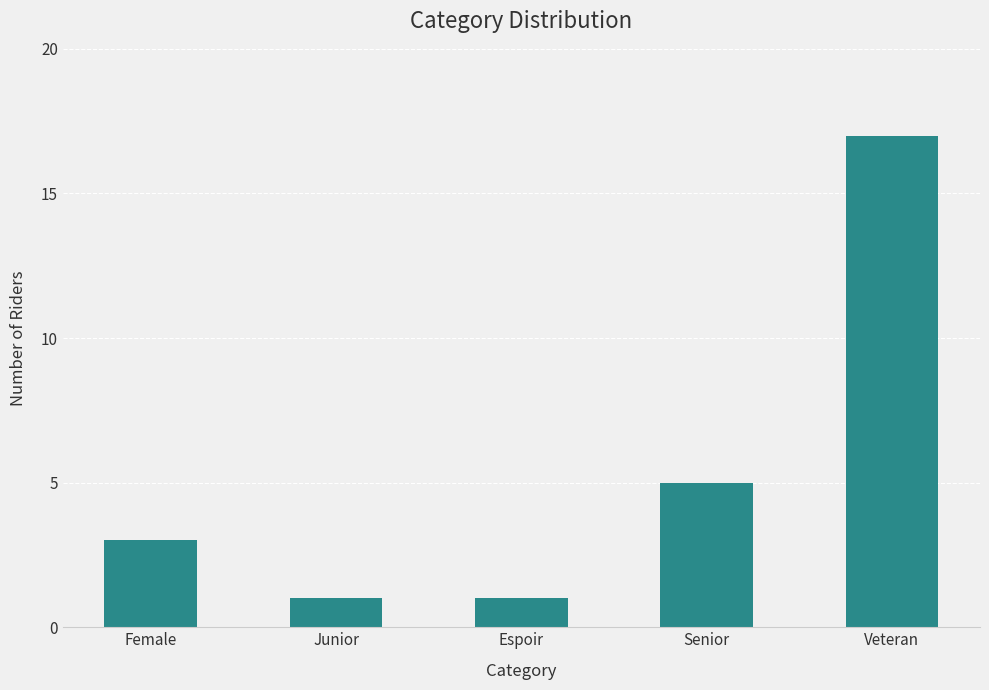

What is the minimum value shown in the chart?

1